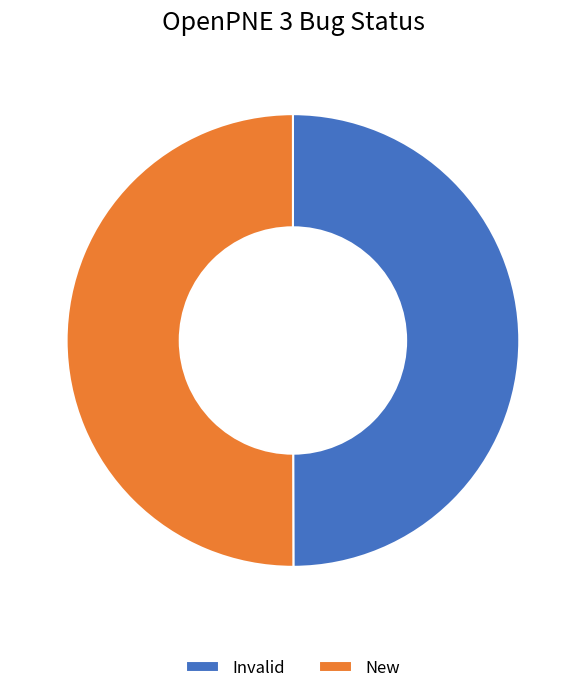

Approximately how many times larger is the value at Invalid compared to New?

1.0